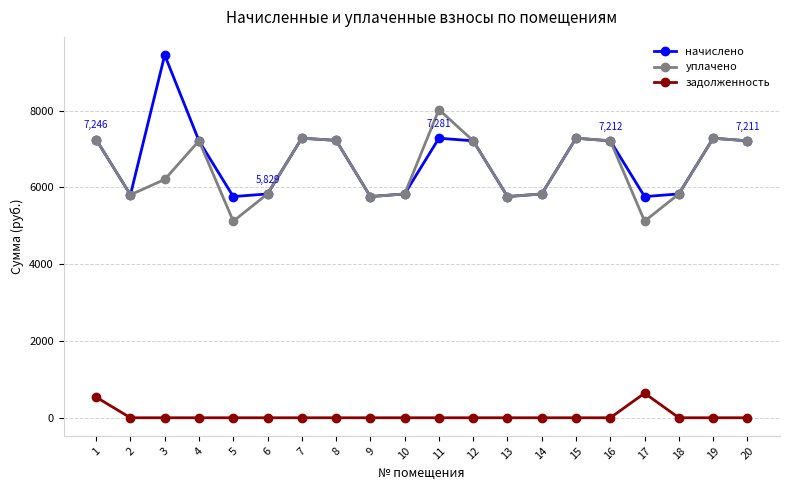

Where is the first local maximum for начислено?

3